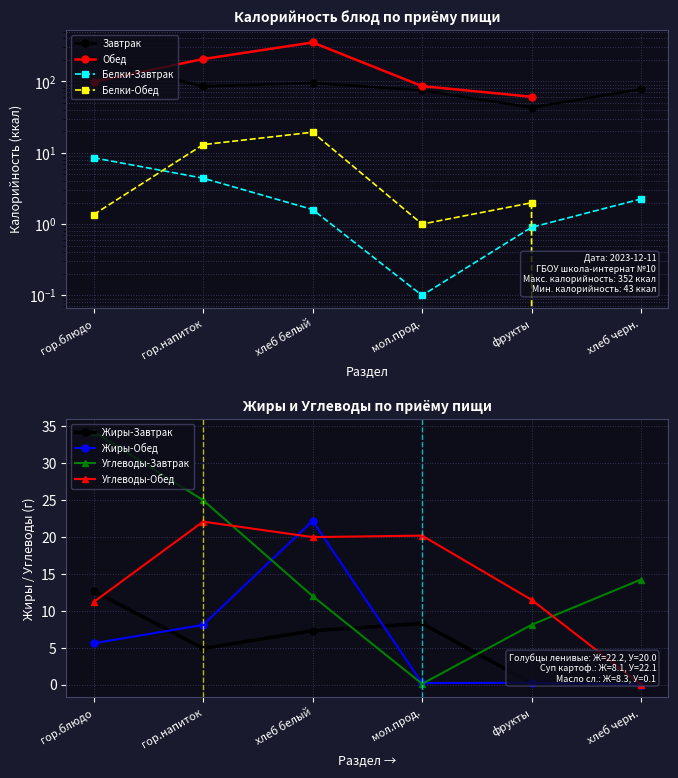

Where does the data first go above 85?

гор.блюдо